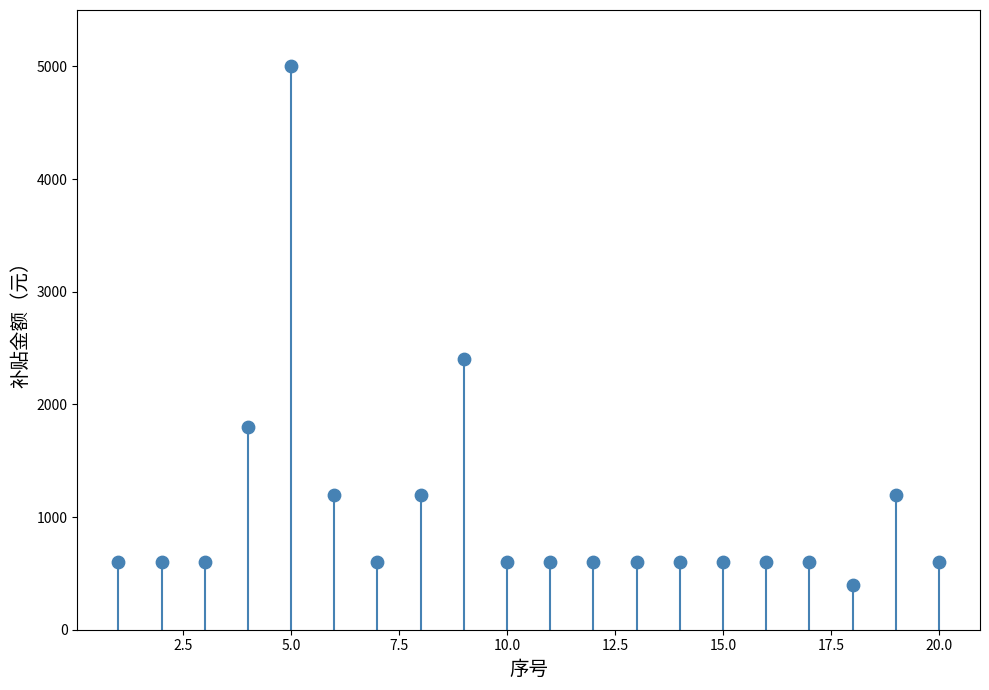

What is the range of X values (max minus min)?

19